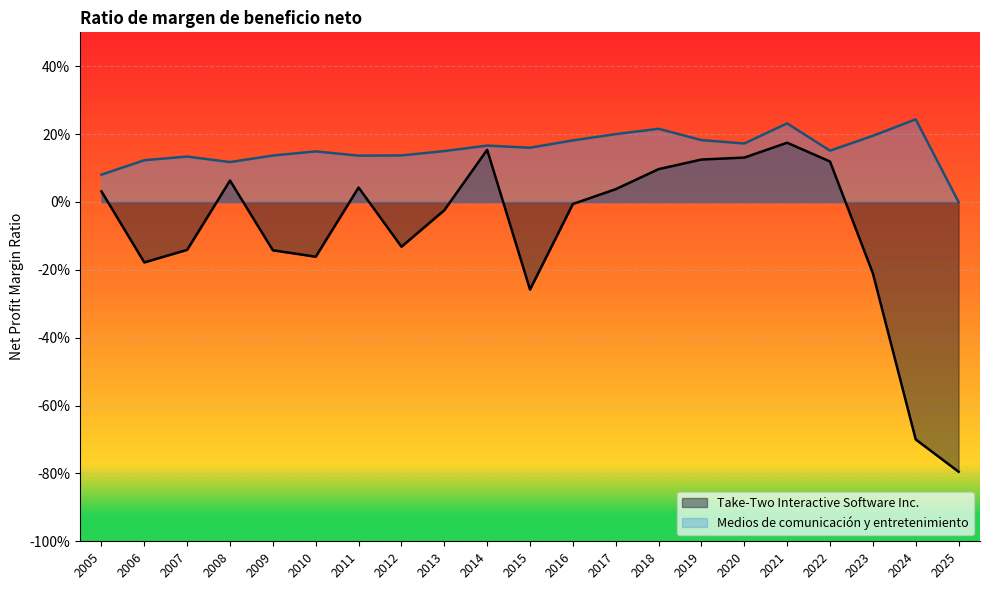

True or false: Medios de comunicación y entretenimiento and Take-Two Interactive Software Inc. cross at least once.

False